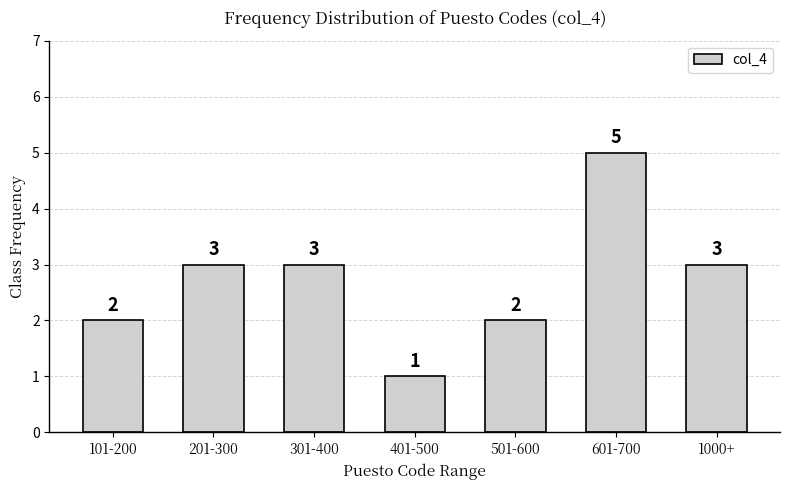

Reading left to right, what are all the values shown in this chart?

101-200=2	201-300=3	301-400=3	401-500=1	501-600=2	601-700=5	1000+=3